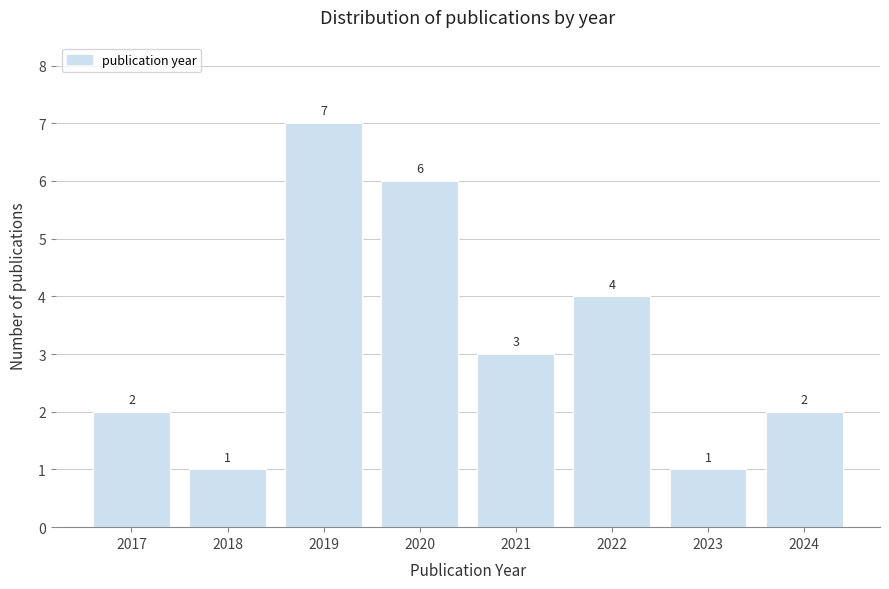

Reading left to right, list all the values displayed in this chart.

2	1	7	6	3	4	1	2